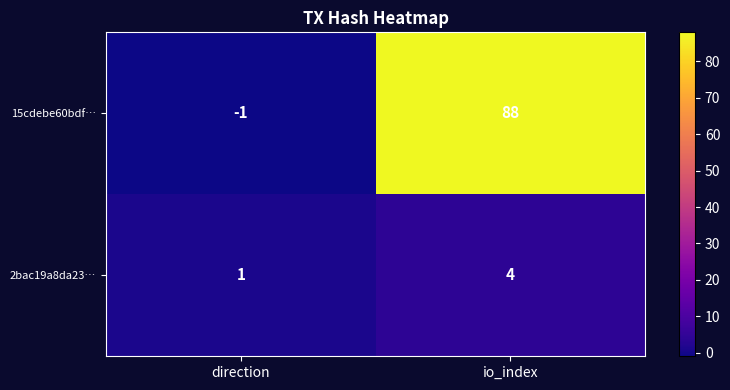

True or false: 15cdebe60bdf… has a value of 58 at io_index.

False